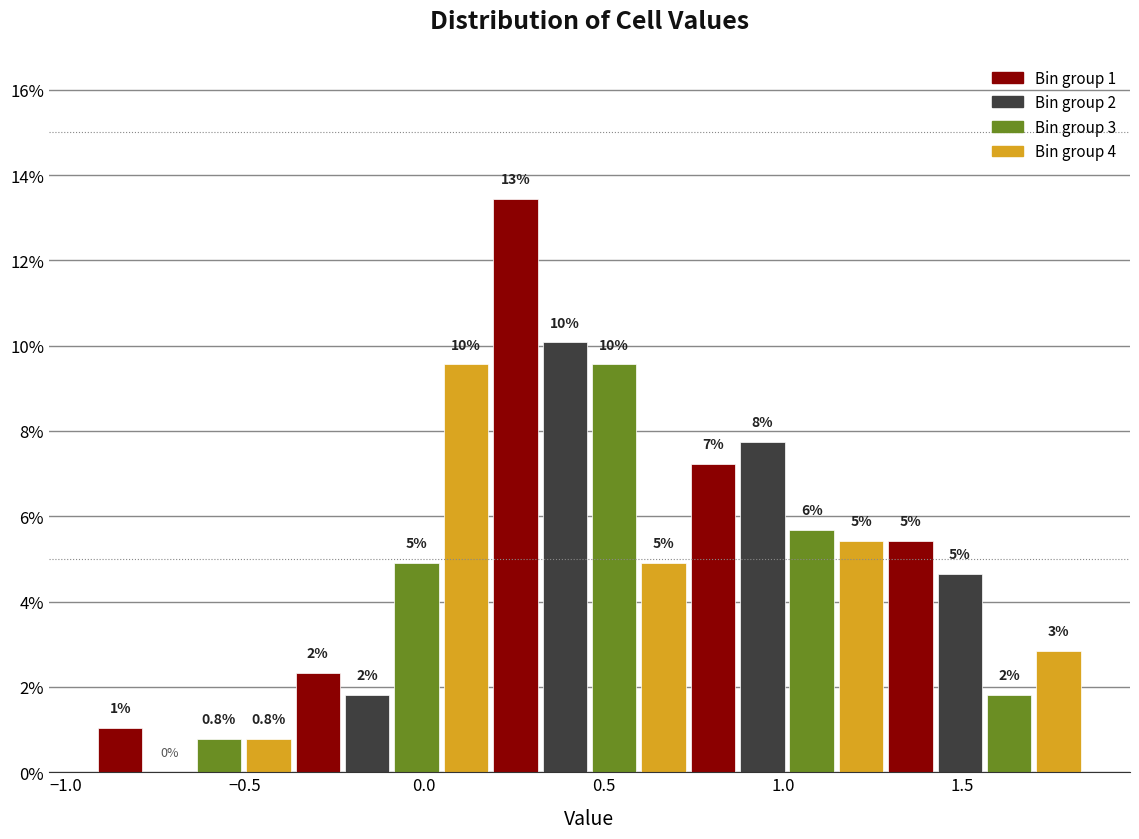

Read against the x-axis, roughly where is the centre of the tallest bar?

0.25